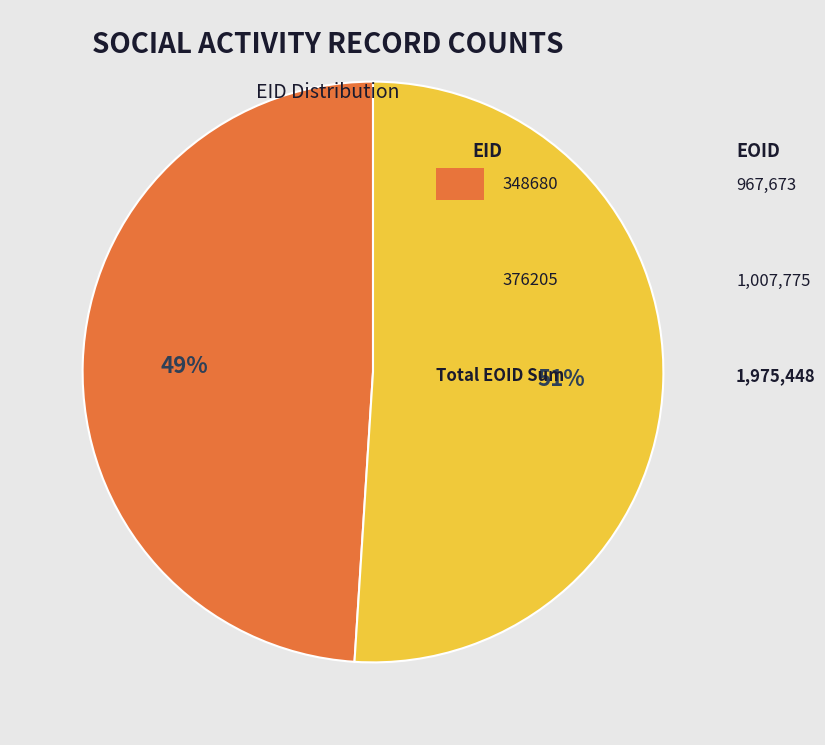

Is there a majority slice in this chart?

Yes